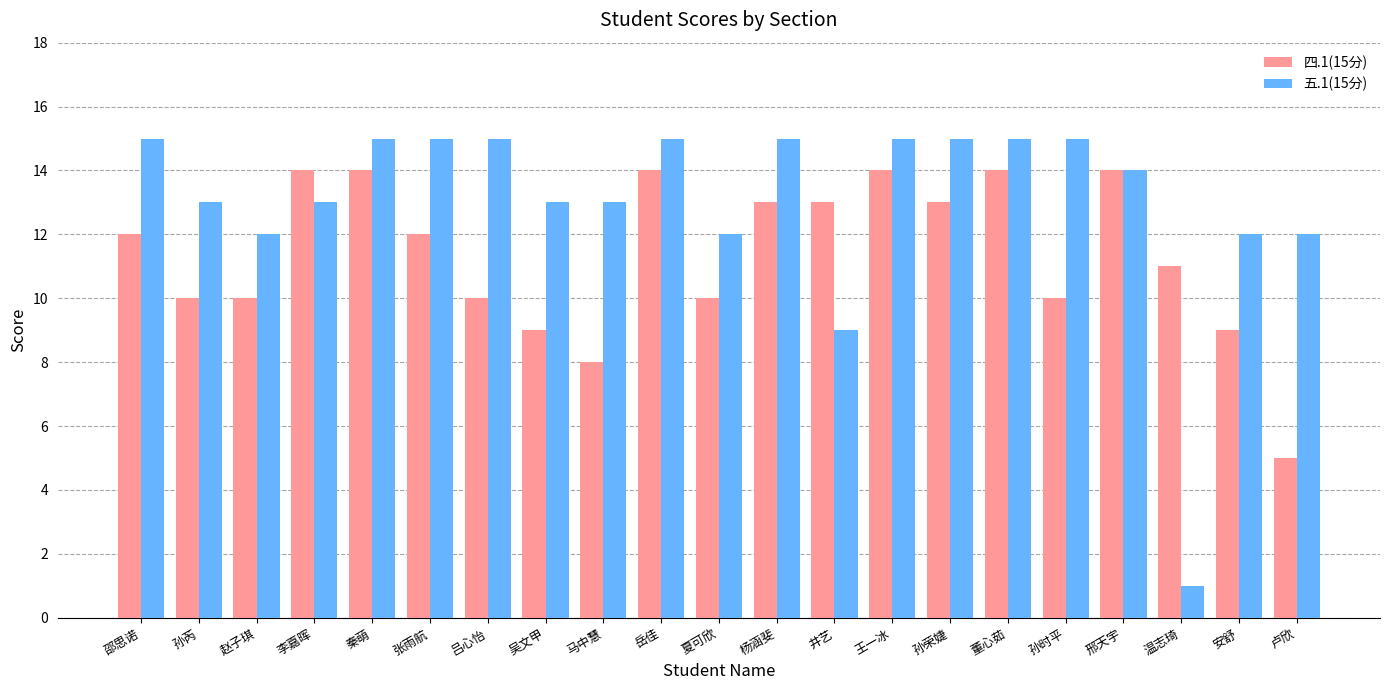

How many data points in 四.1(15分) are less than 12?

10